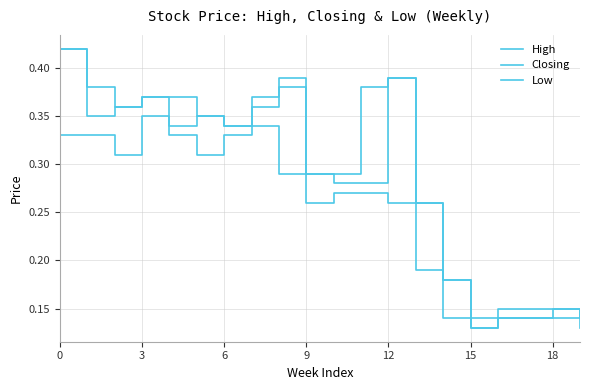

How many lines are shown in the chart?

3